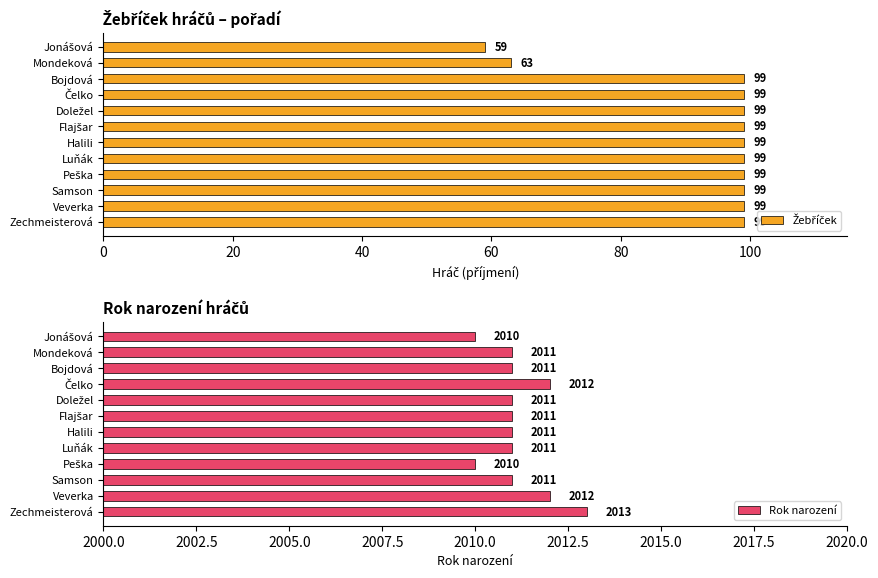

What is the approximate value of Rok narození at Samson?

2011